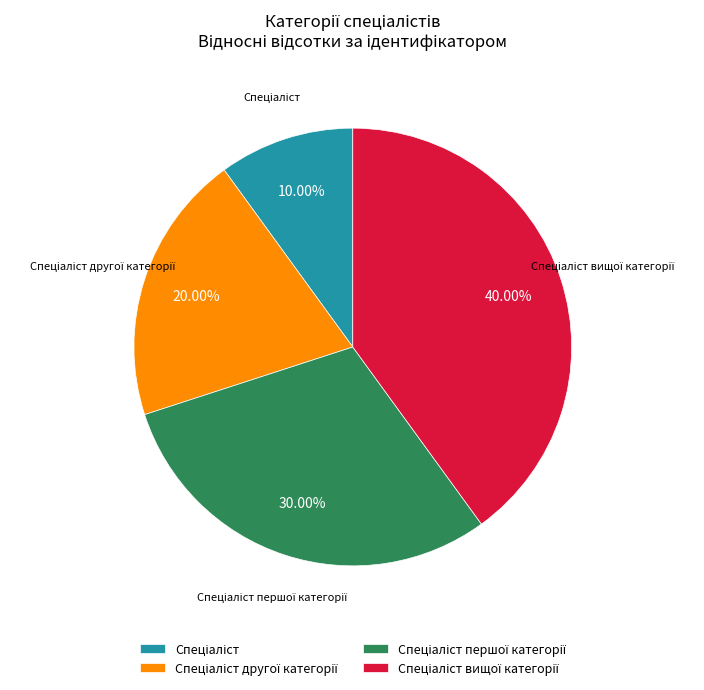

Is there any slice that represents more than half of the pie?

No